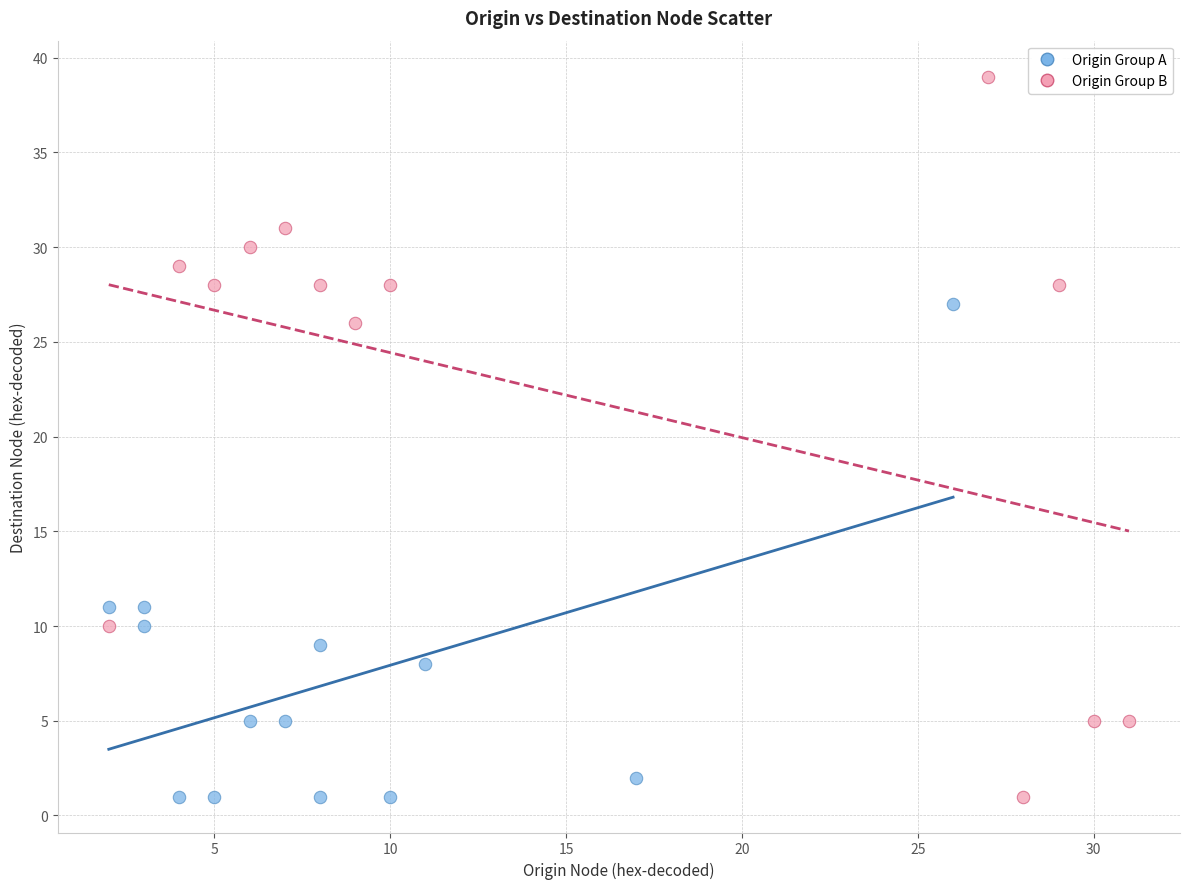

Which series reaches the maximum Y coordinate?

Origin Group B